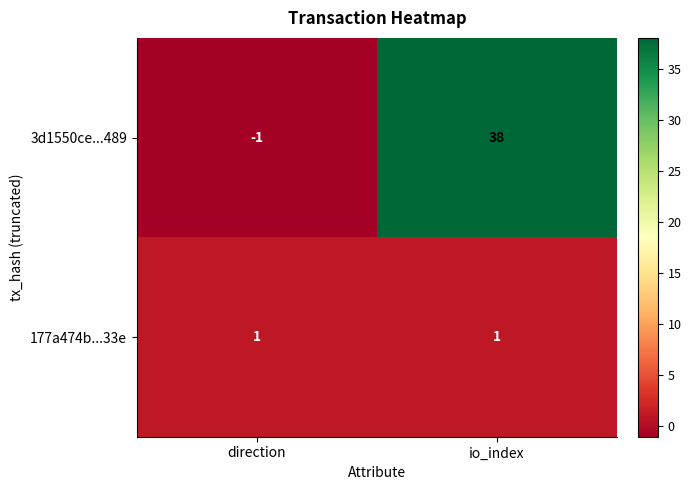

Which category has the highest value across all series?

io_index